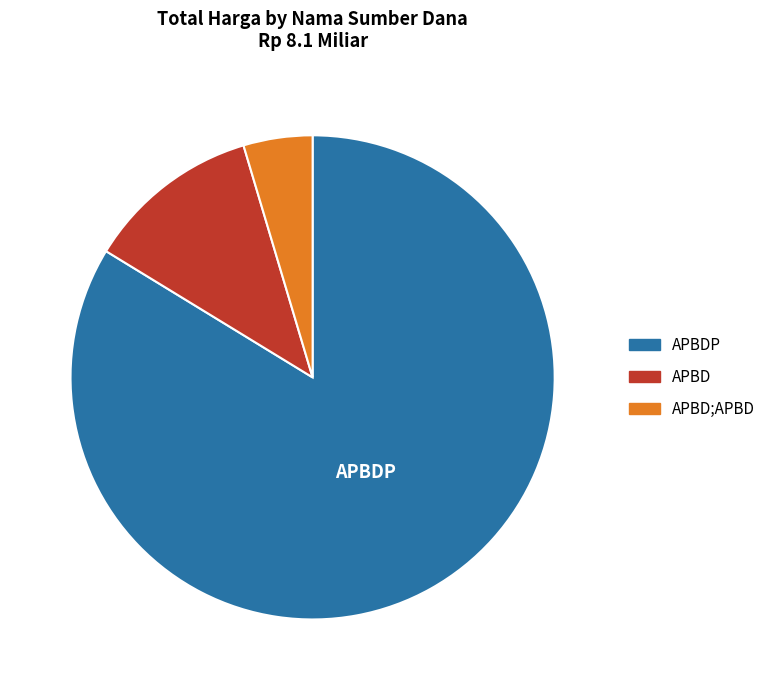

Is there any slice that represents more than half of the pie?

Yes